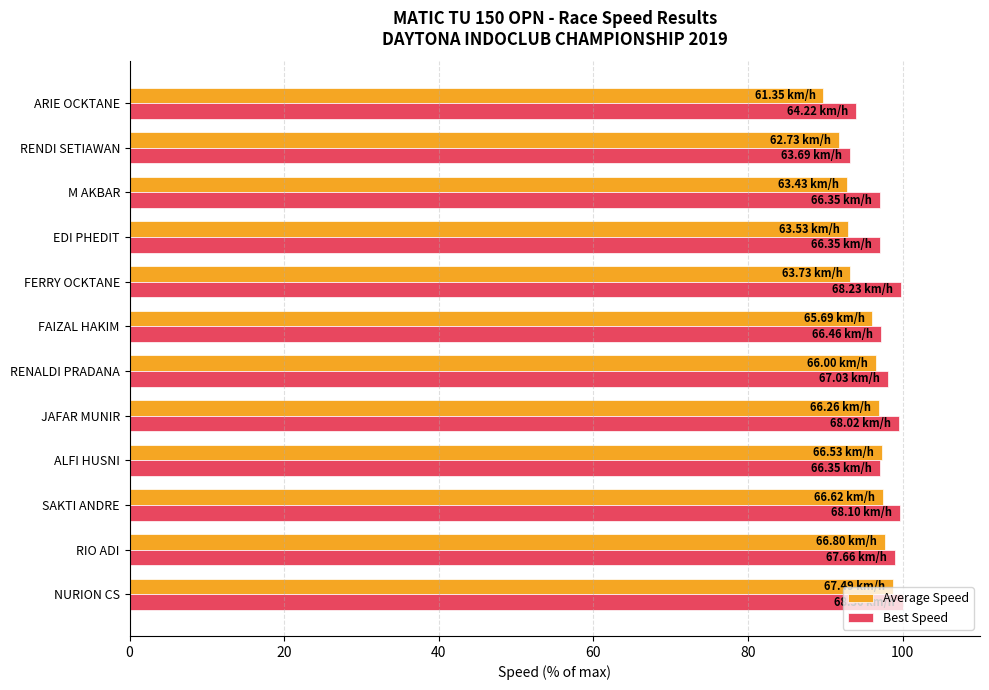

What is the total value across all series at NURION CS?

198.7